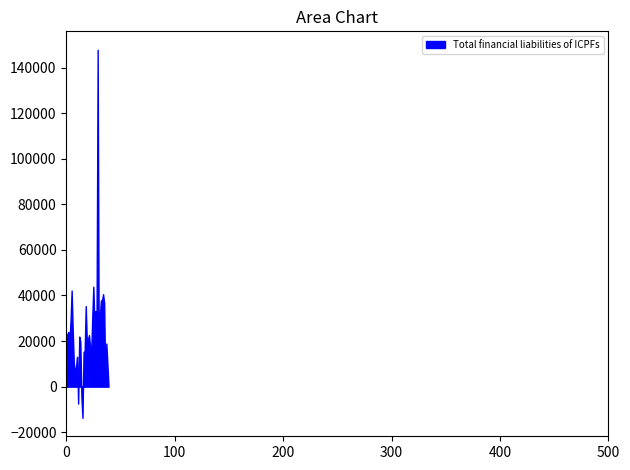

What is the sum of all values?

923411